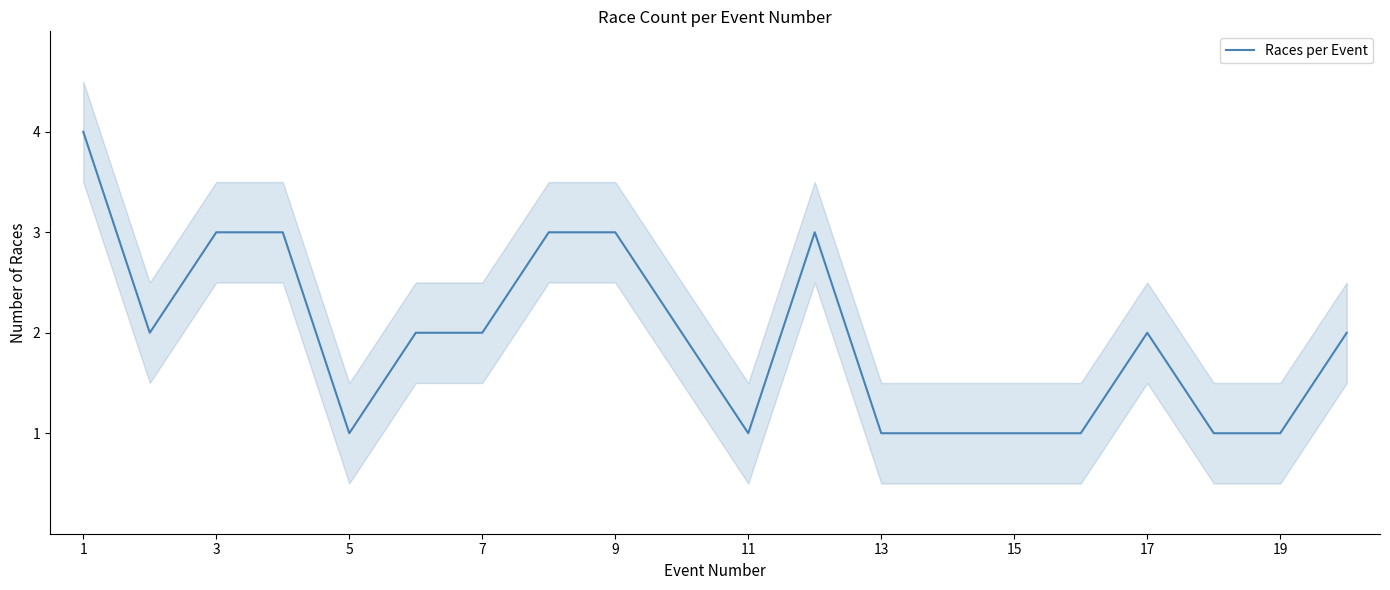

At which label does the data first exceed 2?

1